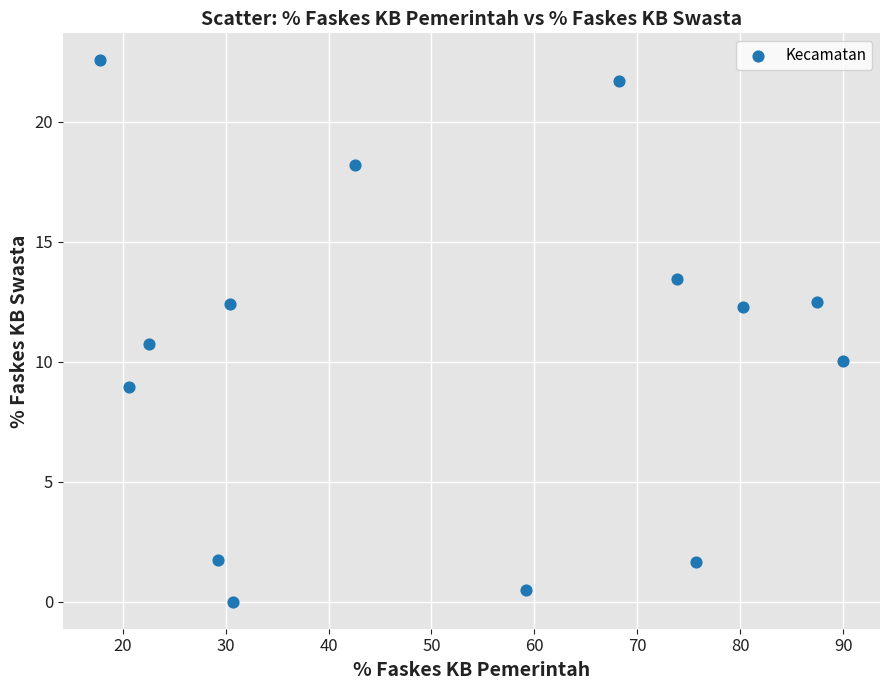

What Y value in the scatter plot is closest to 11?

10.7